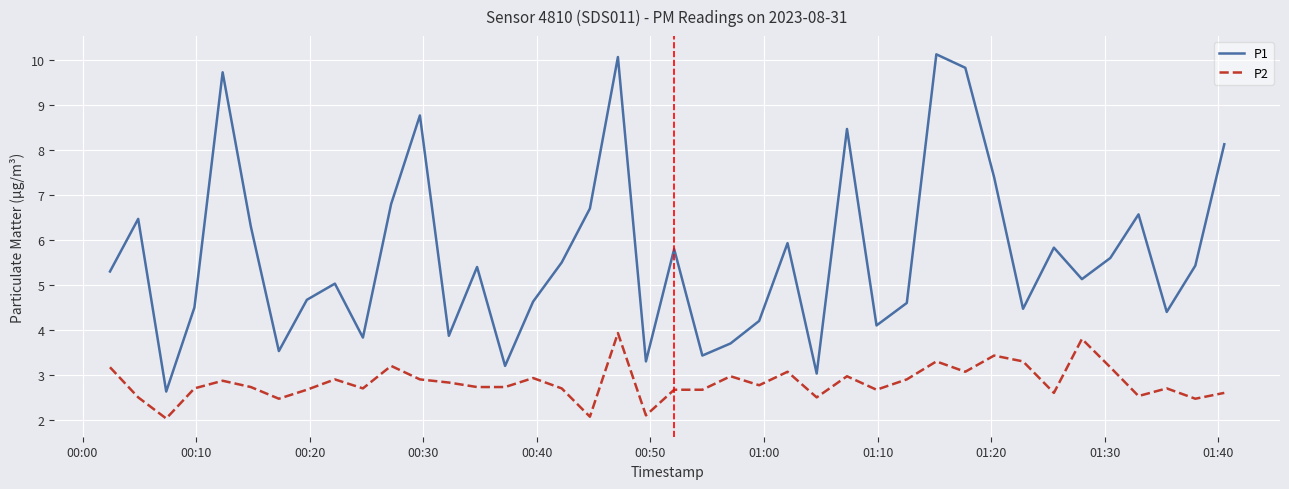

List the series in order of their overall mean, highest first.

P1, P2